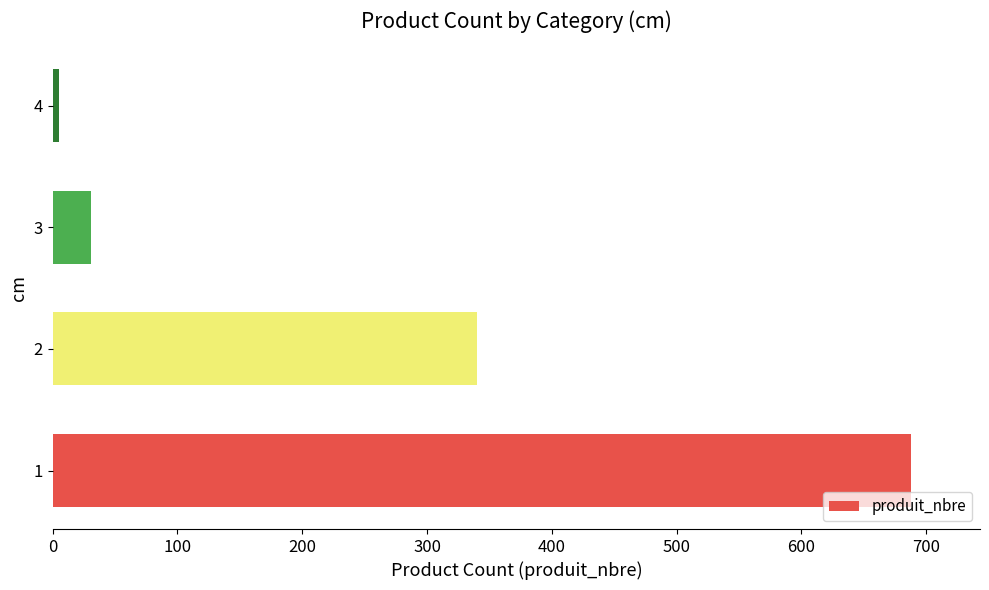

What is the difference between the second highest and second lowest values?

309